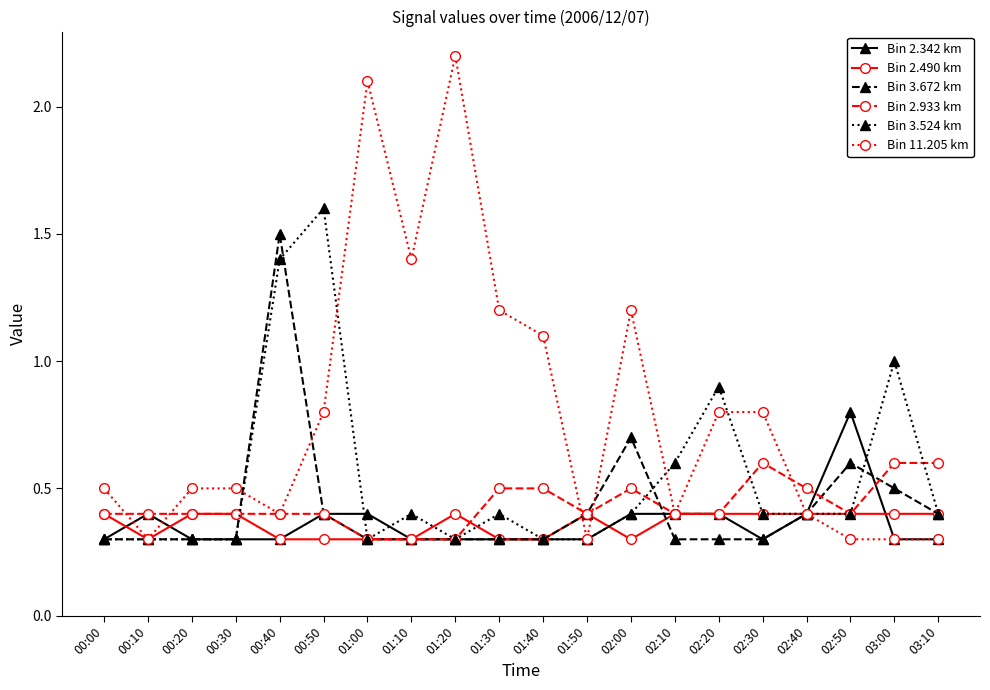

Which series has the largest total across all categories?

Bin 11.205 km